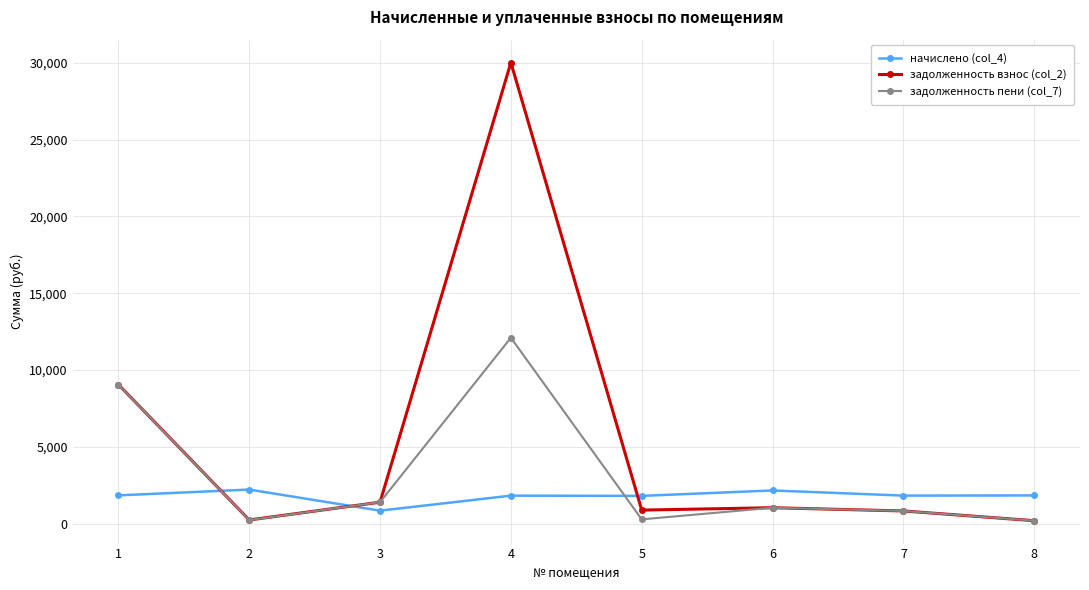

True or false: задолженность взнос (col_2) has a value of 243.0 at 2.

True